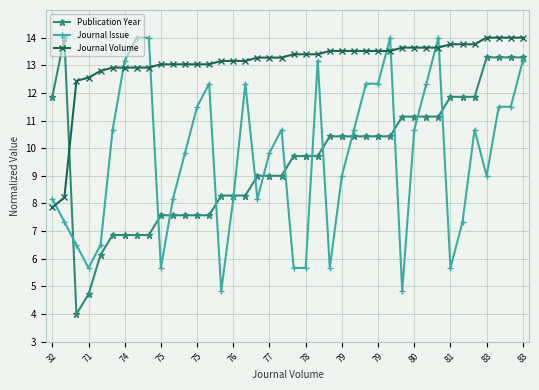

What are all the series names shown in the legend?

Publication Year, Journal Issue, Journal Volume